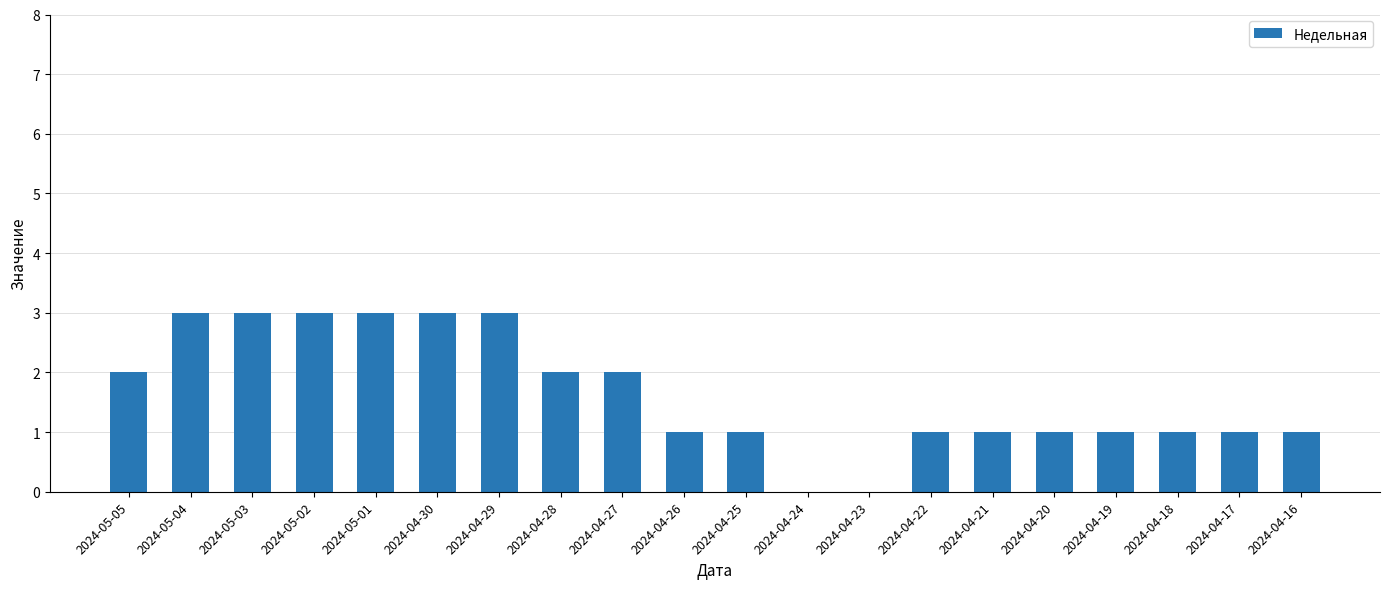

The chart shows a value of 2 at 2024-04-28. True or false?

True